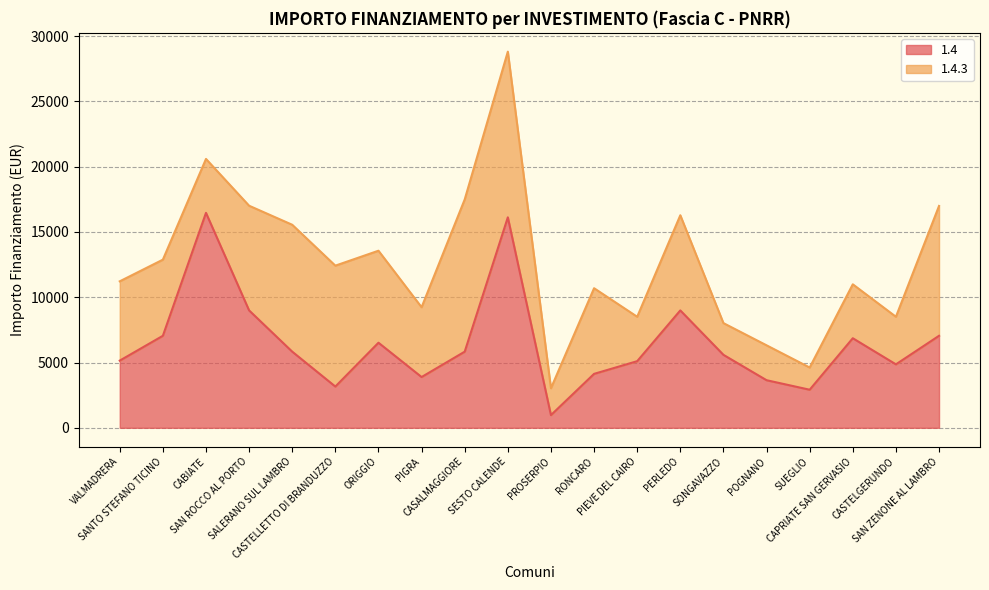

List the labels in order of value, largest first.

CABIATE, SESTO CALENDE, SAN ROCCO AL PORTO, PERLEDO, SANTO STEFANO TICINO, SAN ZENONE AL LAMBRO, CAPRIATE SAN GERVASIO, ORIGGIO, SALERANO SUL LAMBRO, CASALMAGGIORE, SONGAVAZZO, VALMADRERA, PIEVE DEL CAIRO, CASTELGERUNDO, RONCARO, PIGRA, POGNANO, CASTELLETTO DI BRANDUZZO, SUEGLIO, PROSERPIO